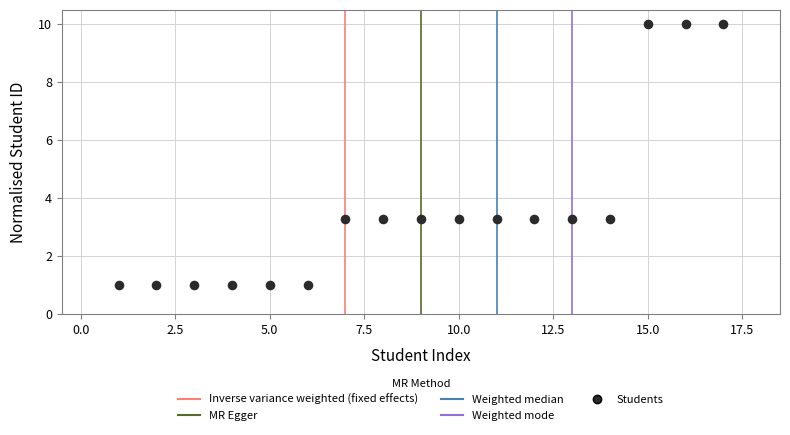

What is the range of Y values (max minus min)?

9.0